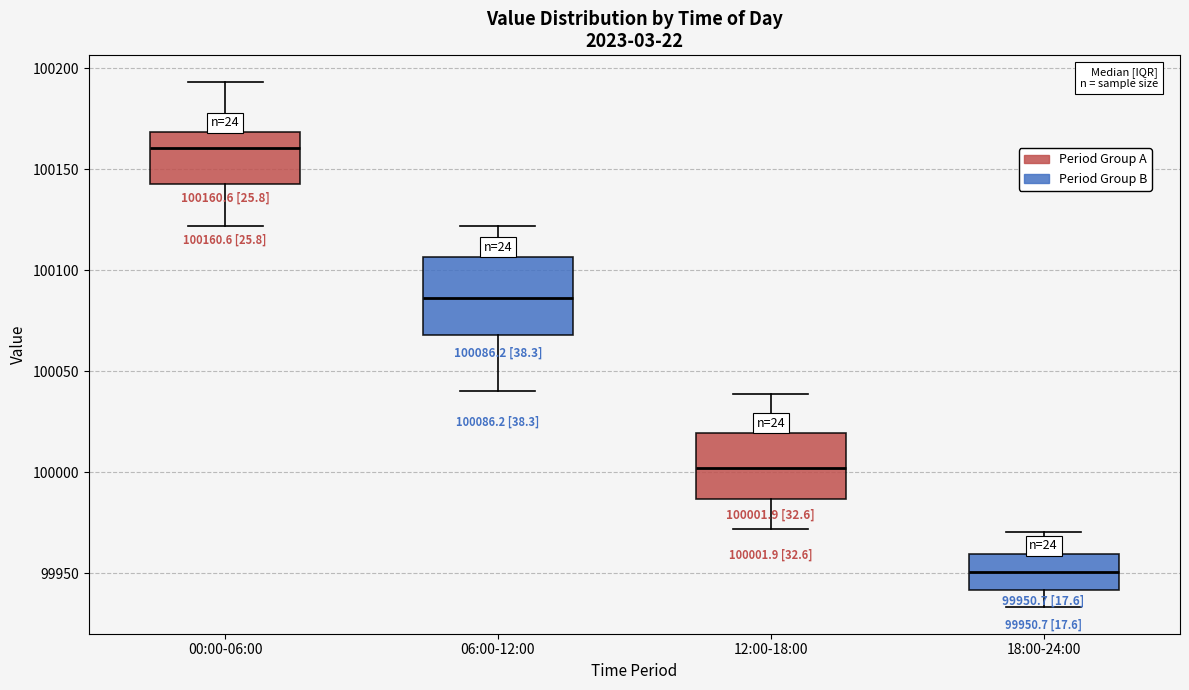

Which box has the lowest median line?

18:00-24:00